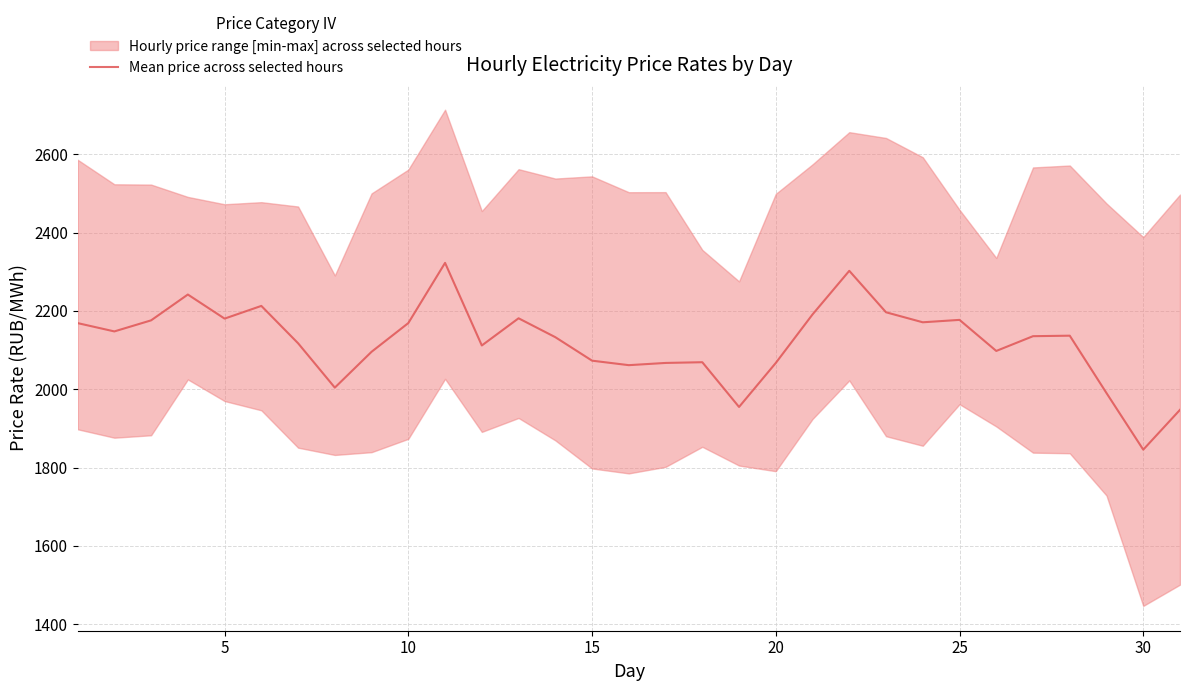

At which label does Mean price across selected hours reach its minimum?

30